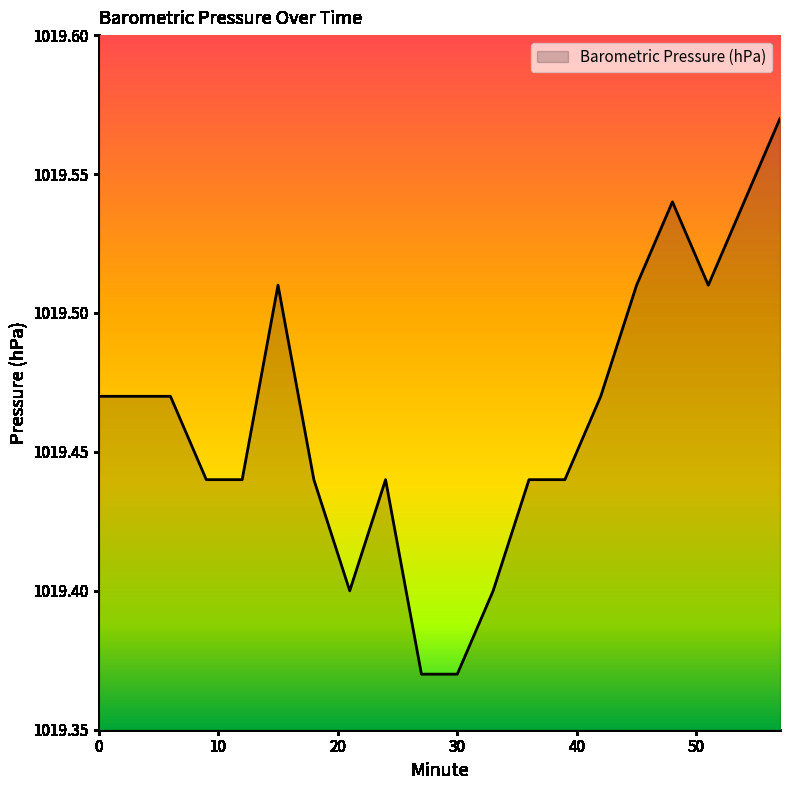

Reading right to left, what are all the values shown in this chart?

57=1019.6	54=1019.5	51=1019.5	48=1019.5	45=1019.5	42=1019.5	39=1019.4	36=1019.4	33=1019.4	30=1019.4	27=1019.4	24=1019.4	21=1019.4	18=1019.4	15=1019.5	12=1019.4	9=1019.4	6=1019.5	3=1019.5	0=1019.5